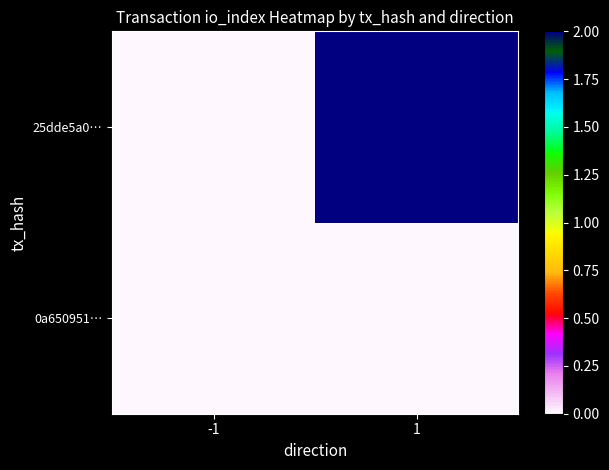

Which label corresponds to the largest value in the chart?

1